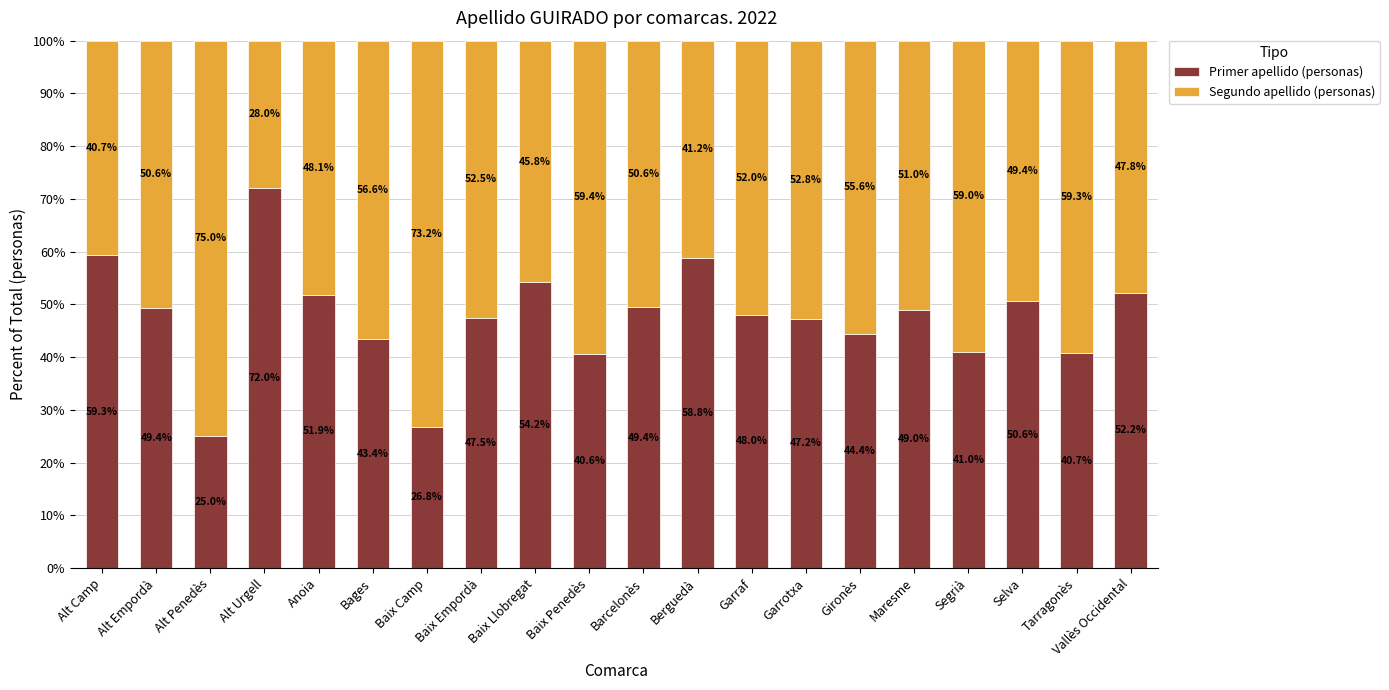

True or false: Primer apellido (personas) has a value of 58.7 at Baix Penedès.

False